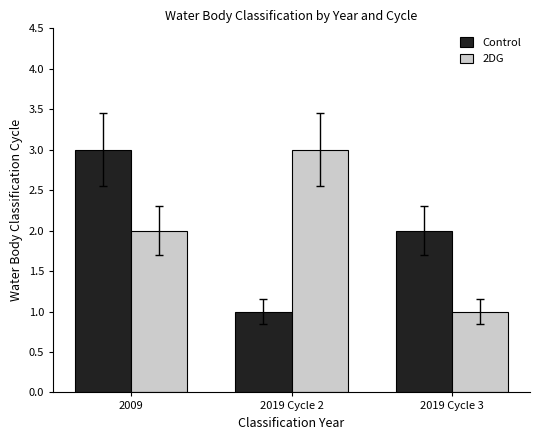

Reading left to right, list all the values displayed in this chart.

Control: 2009=3	2019 Cycle 2=1	2019 Cycle 3=2
2DG: 2009=2	2019 Cycle 2=3	2019 Cycle 3=1